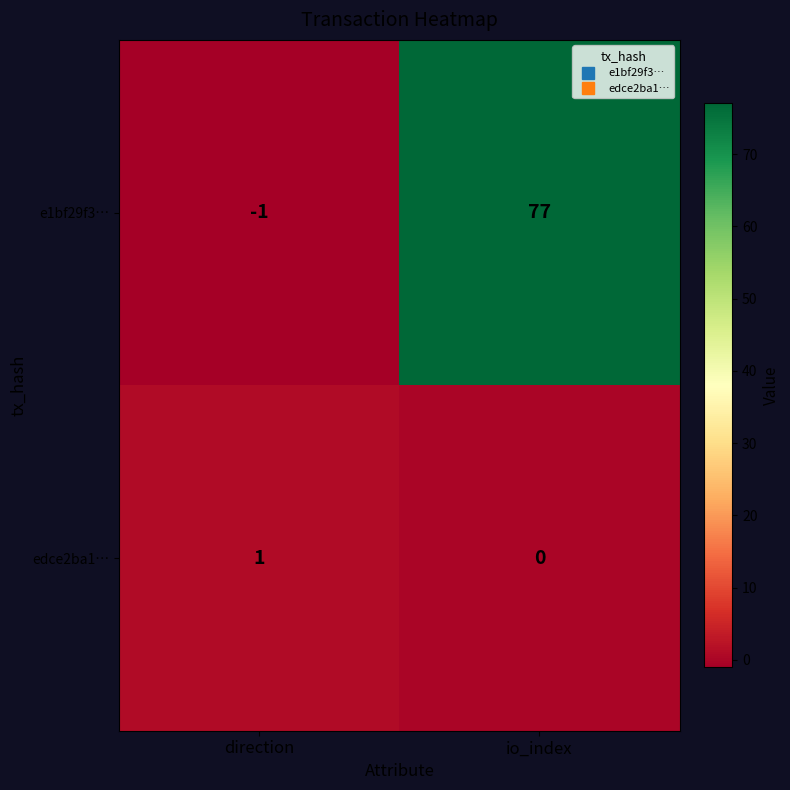

What is the average value of the e1bf29f3… series?

38